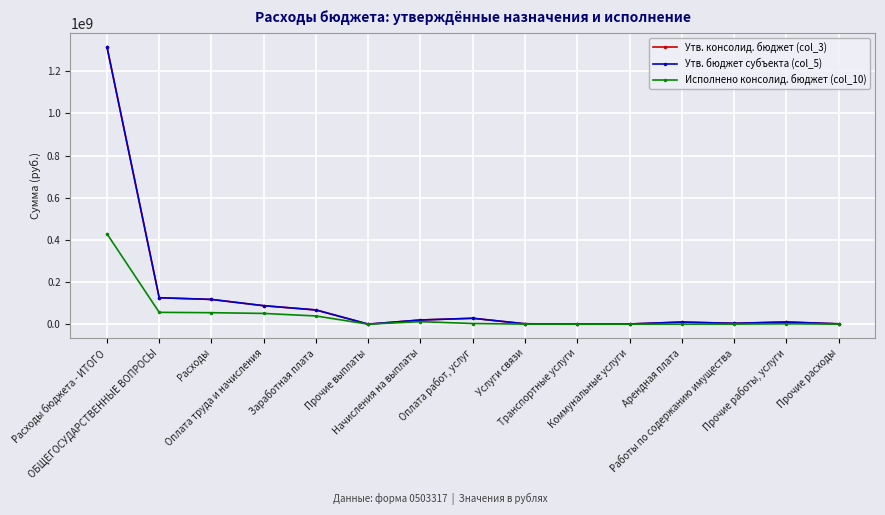

True or false: Утв. бюджет субъекта (col_5) and Утв. консолид. бюджет (col_3) intersect in this chart.

False